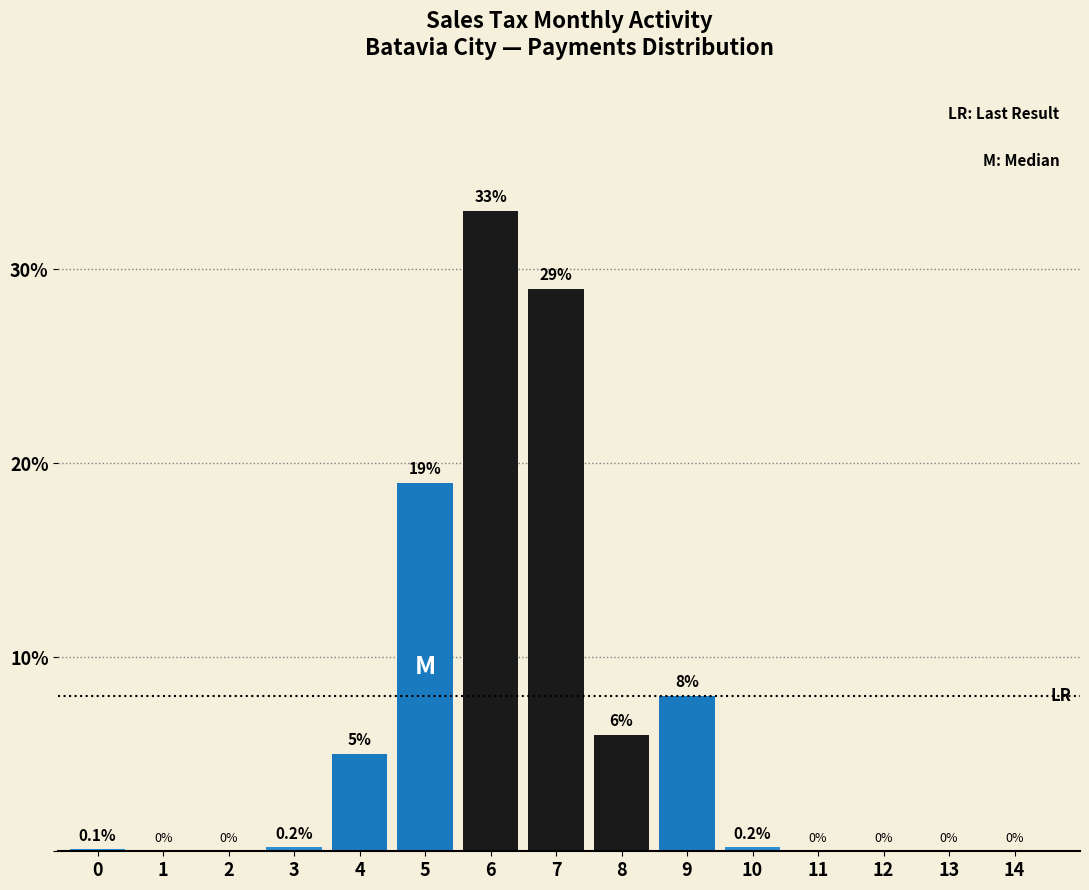

Reading left to right, what are all the values shown in this chart?

0=0.1	1=0.0	2=0.0	3=0.2	4=5.0	5=19.0	6=33.0	7=29.0	8=6.0	9=8.0	10=0.2	11=0.0	12=0.0	13=0.0	14=0.0